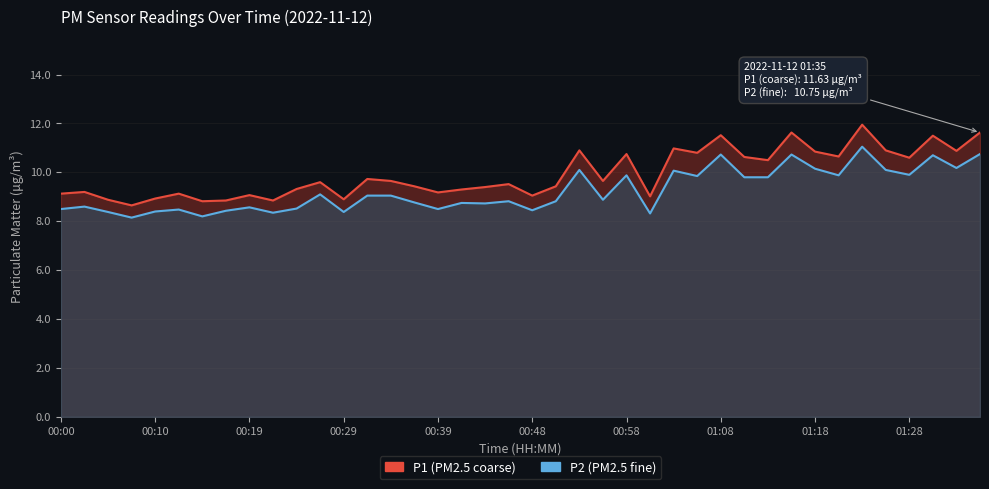

At how many categories does at least one series exceed 8?

40